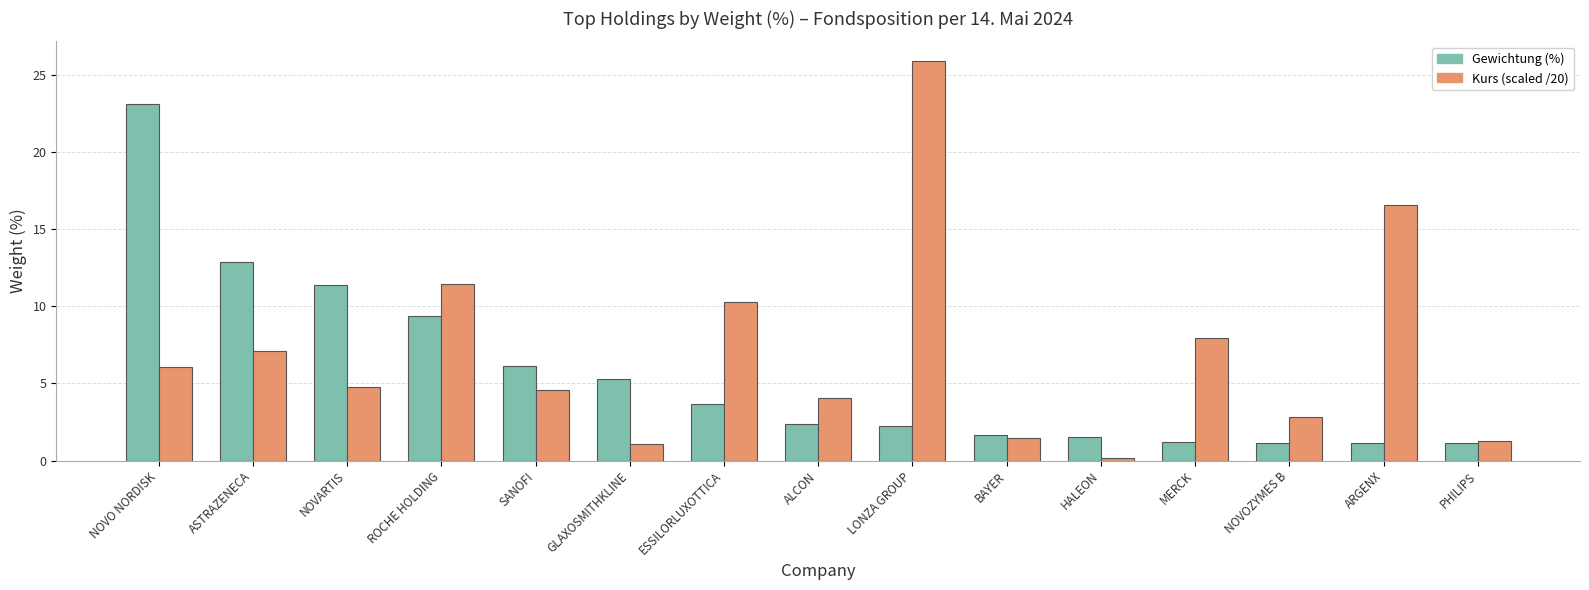

Count the number of categories in the chart.

15